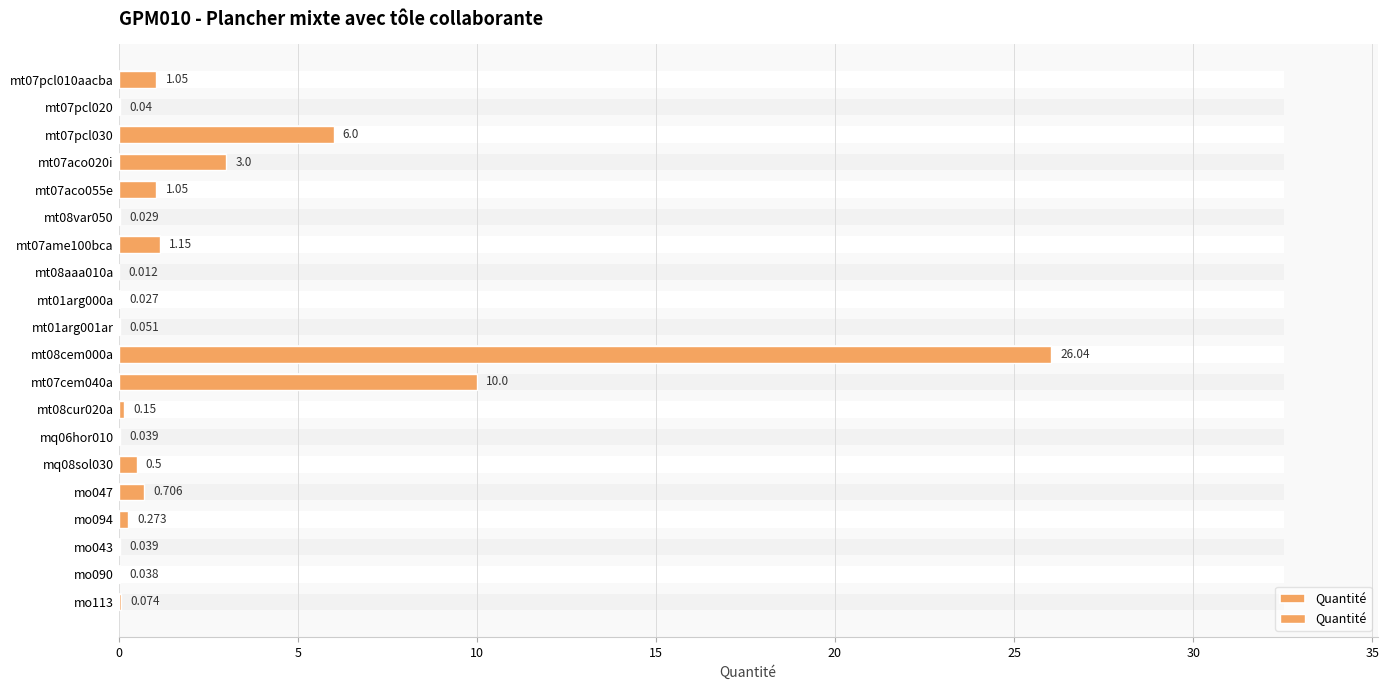

Are the bars grouped side by side (vs. stacked)?

No